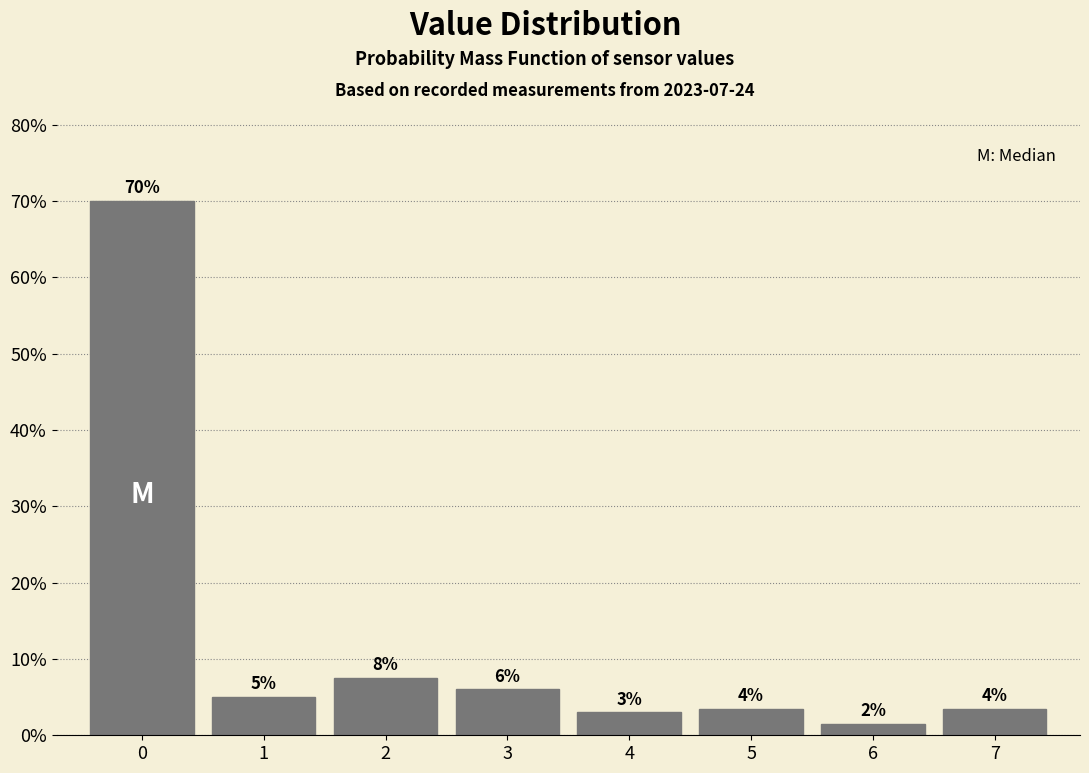

Which range on the x-axis has the tallest bar?

-0.5 to 0.5